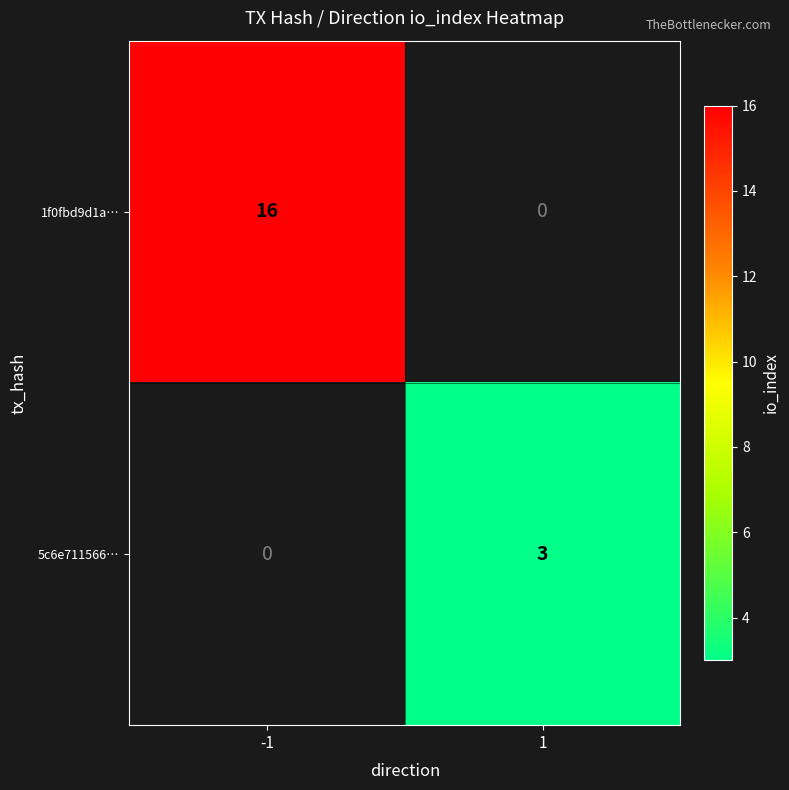

Is it true that 1f0fbd9d1a… equals 16 at -1?

True